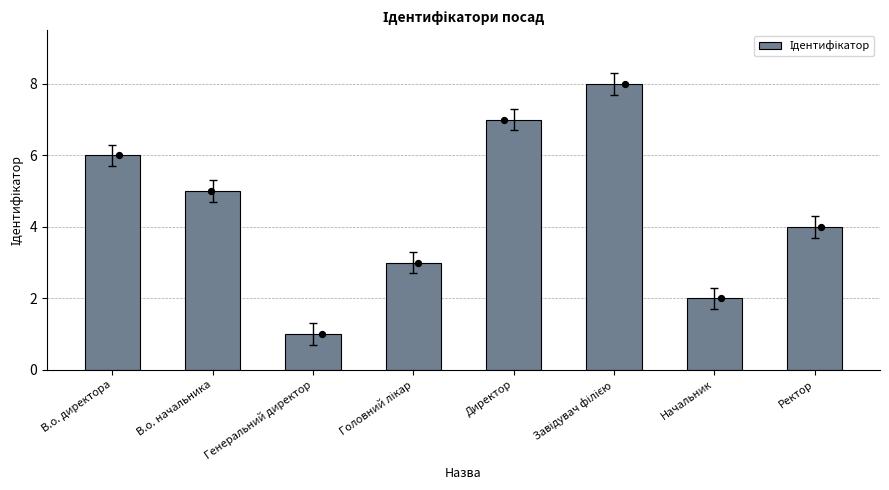

Between Завідувач філією and В.о. начальника, which is larger?

Завідувач філією